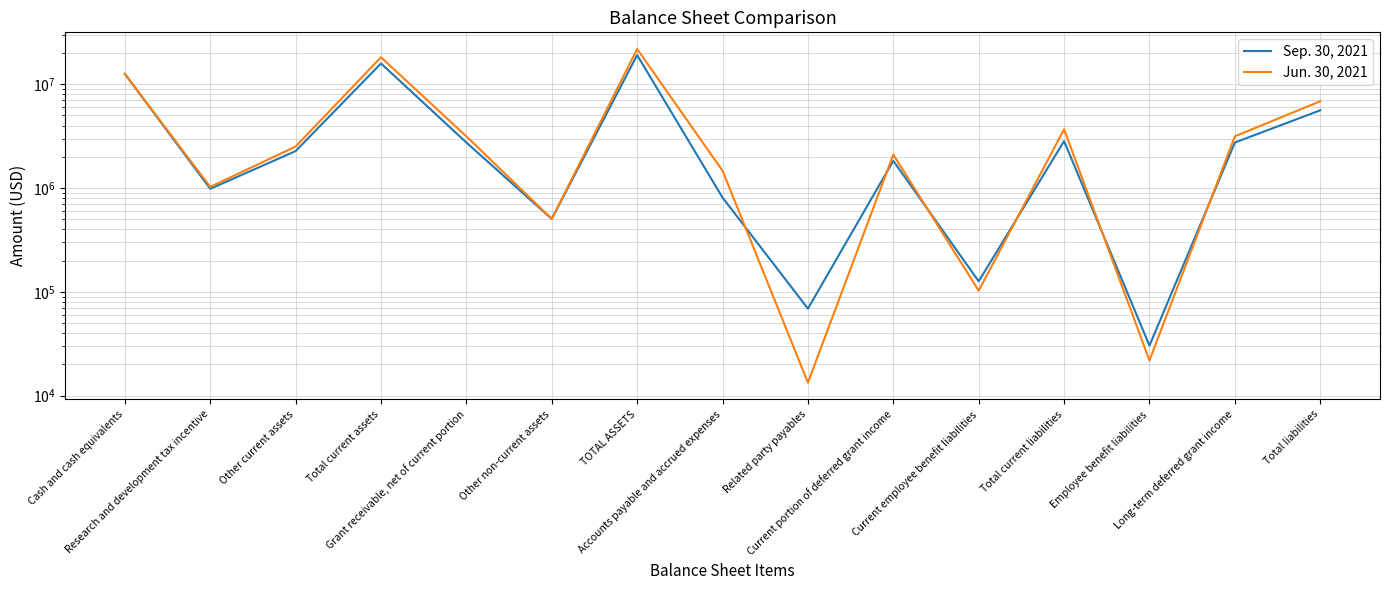

Is this an area chart (filled region under the line)?

No